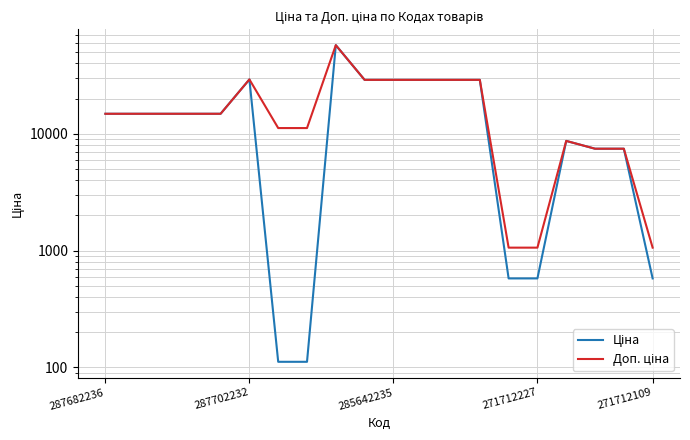

List the series in order of their peak value, highest first.

Ціна, Доп. ціна